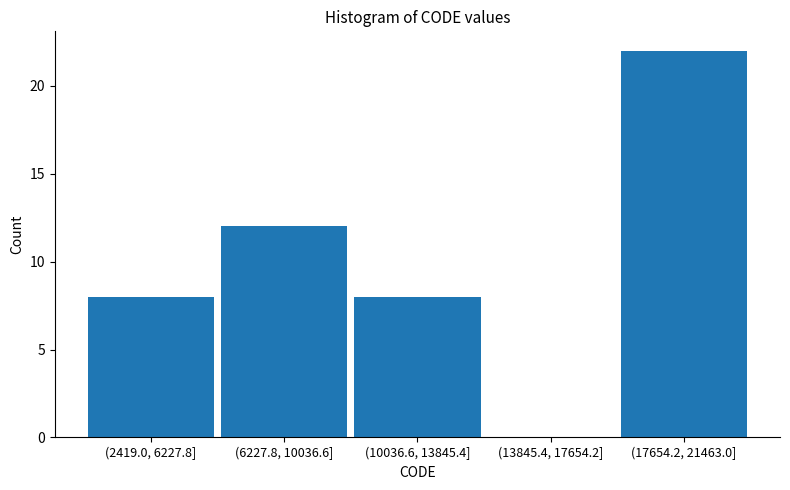

Reading left to right, what are all the values shown in this chart?

(2419.0, 6227.8]=8	(6227.8, 10036.6]=12	(10036.6, 13845.4]=8	(13845.4, 17654.2]=0	(17654.2, 21463.0]=22